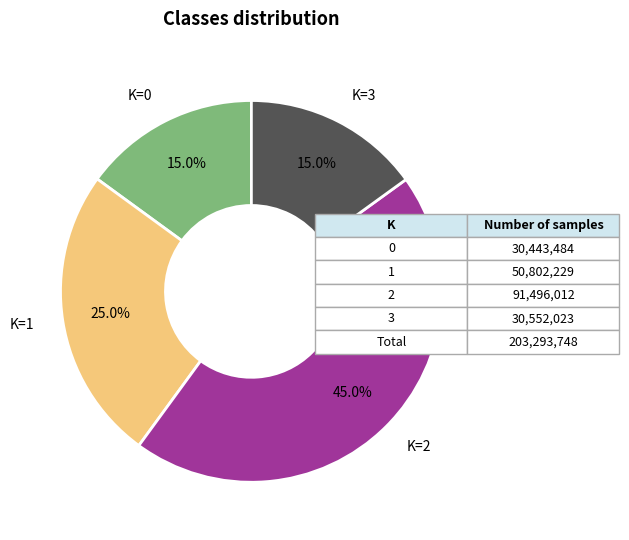

Is there a majority slice in this chart?

No